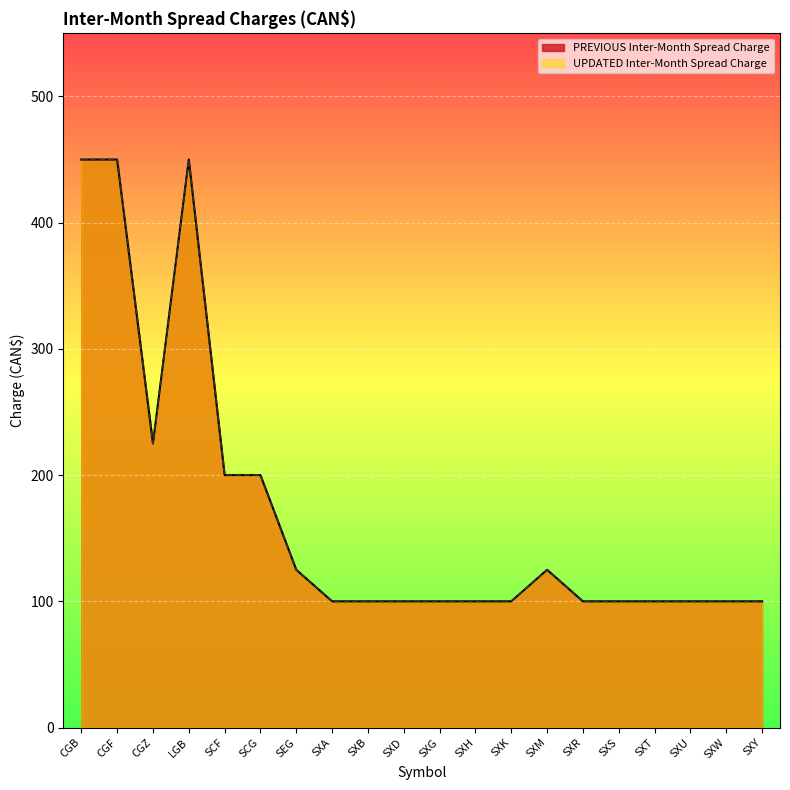

Which series has the largest total across all categories?

PREVIOUS Inter-Month Spread Charge